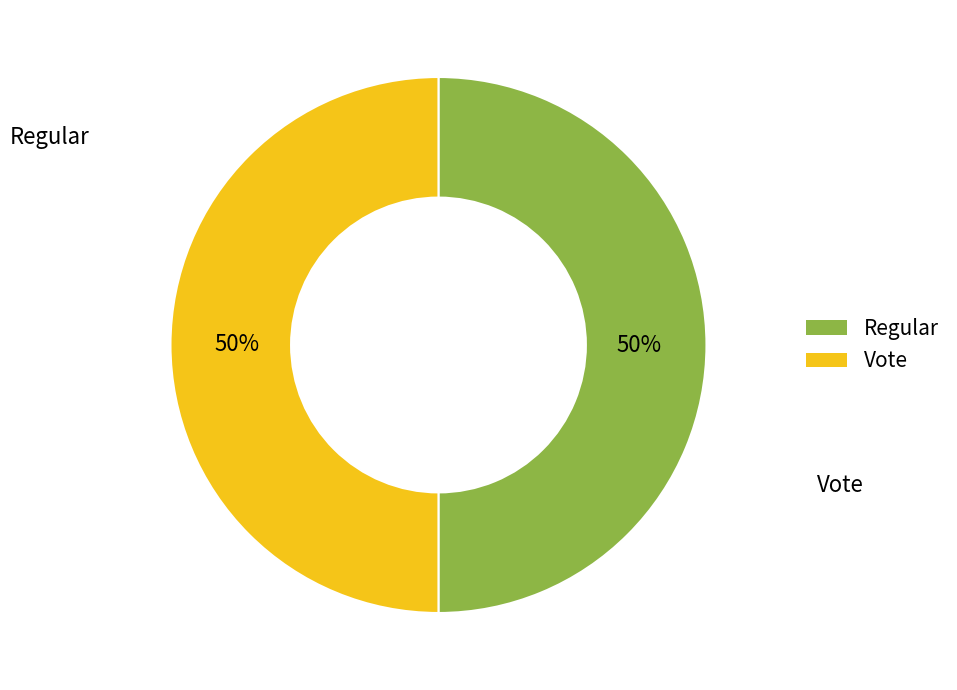

To the nearest percent, what is the combined percentage of Regular and Vote?

100%